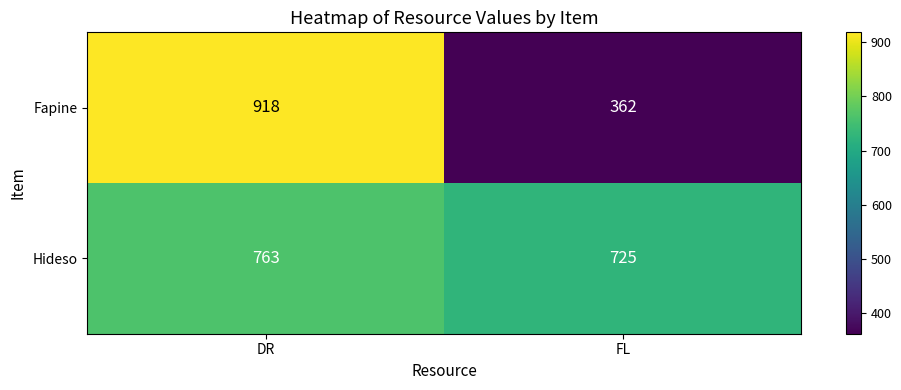

Is it true that Fapine equals 1336 at DR?

False